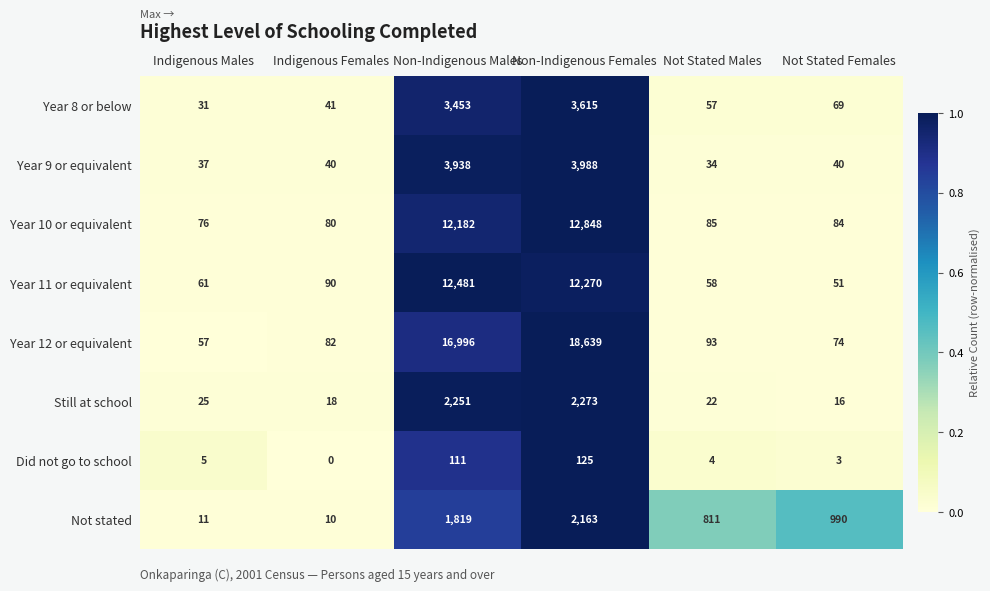

The Year 9 or equivalent series shows 34 at Not Stated Males. True or false?

True